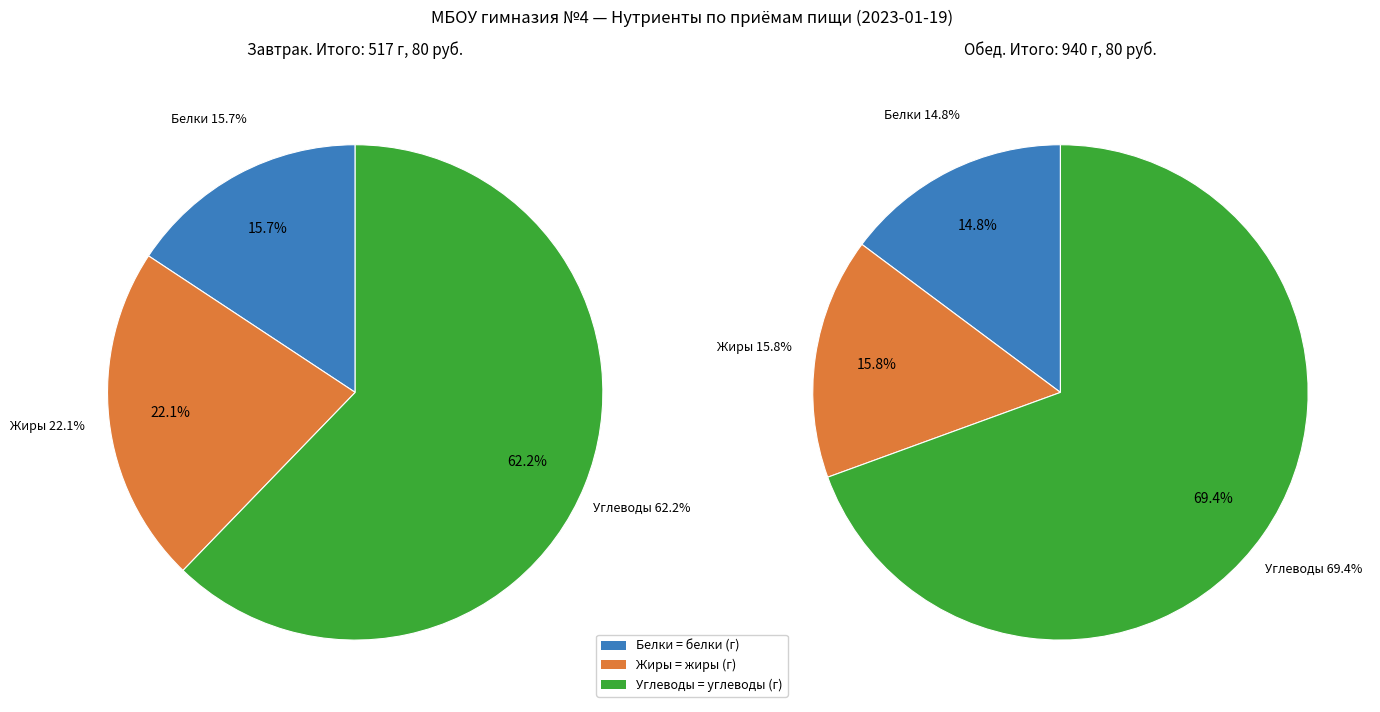

The Завтрак (Итого Белки: 18.22) slice represents 28% of the pie. True or false?

False